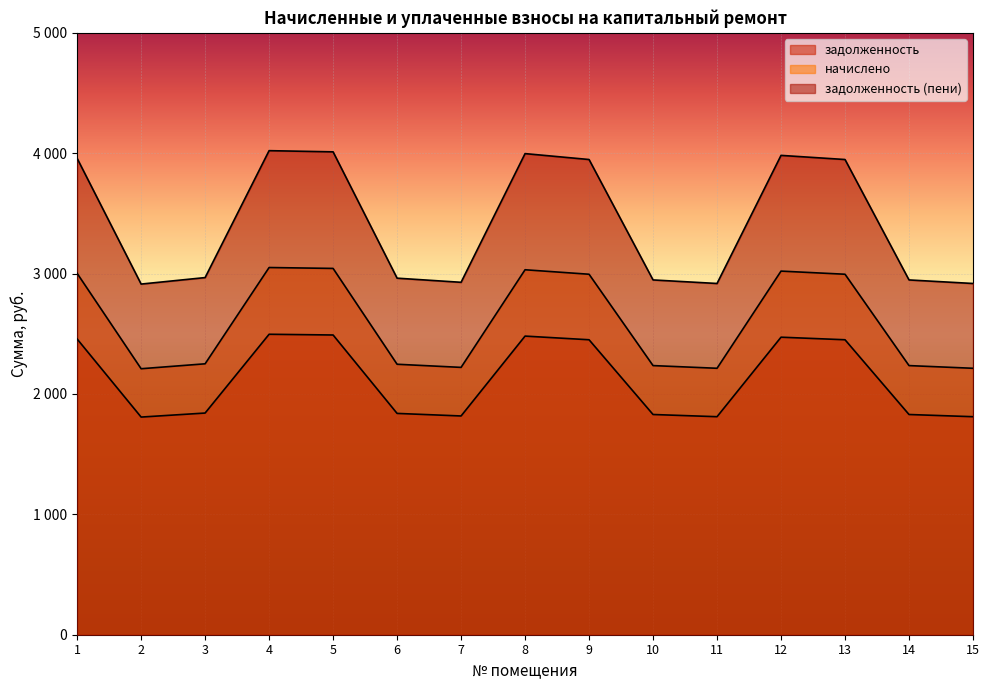

What is the maximum value for начислено?

3050.4